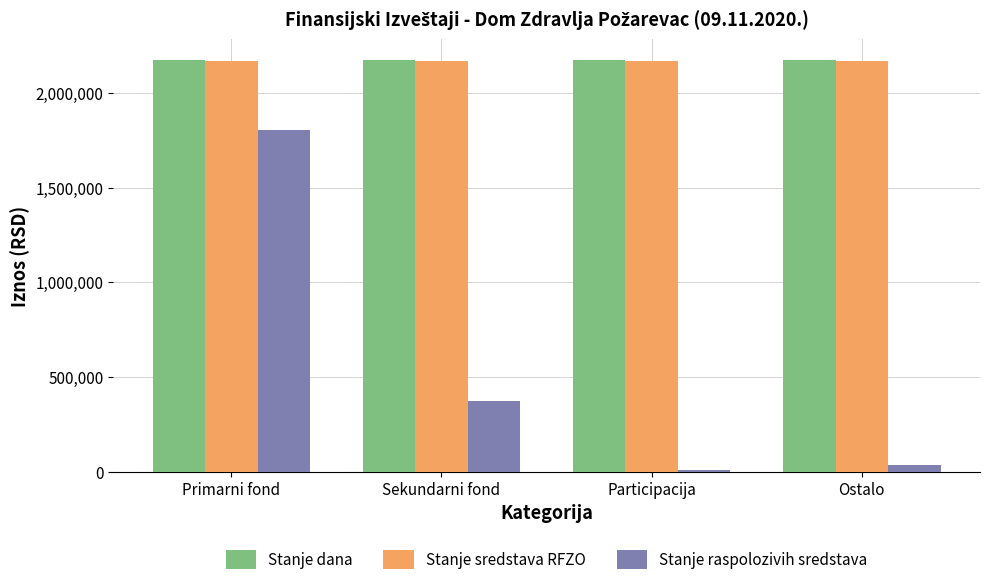

Is the value of Stanje dana at Ostalo greater than the value of Stanje raspolozivih sredstava at Sekundarni fond?

Yes